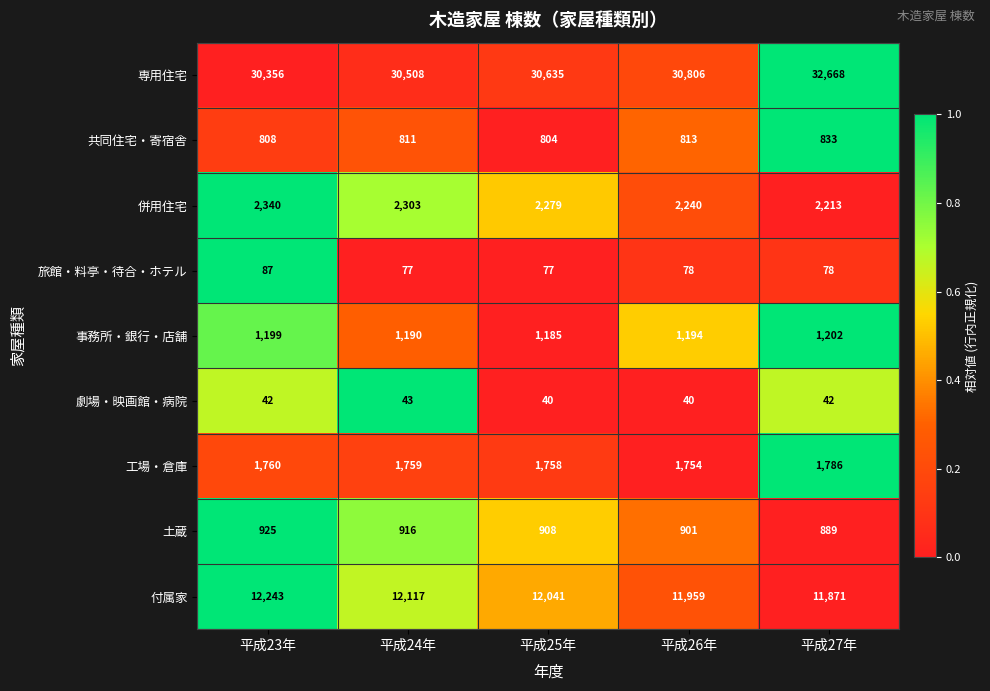

Which category has the lowest value in the 土蔵 series?

平成27年